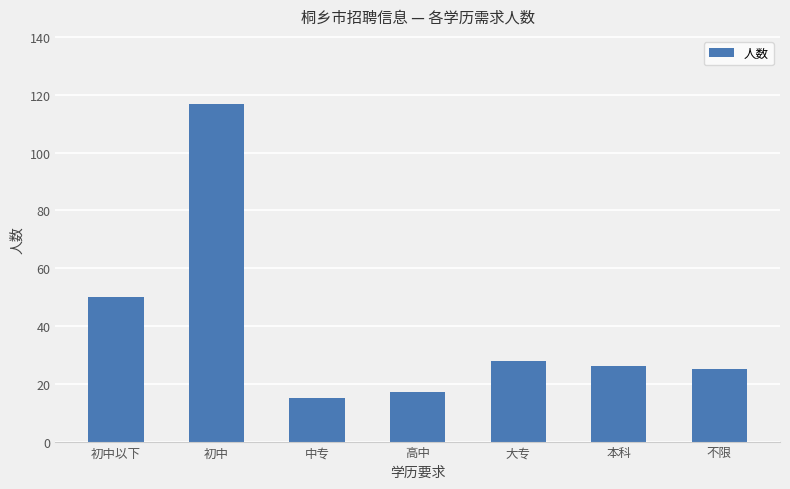

Reading left to right, what are all the values shown in this chart?

50	117	15	17	28	26	25